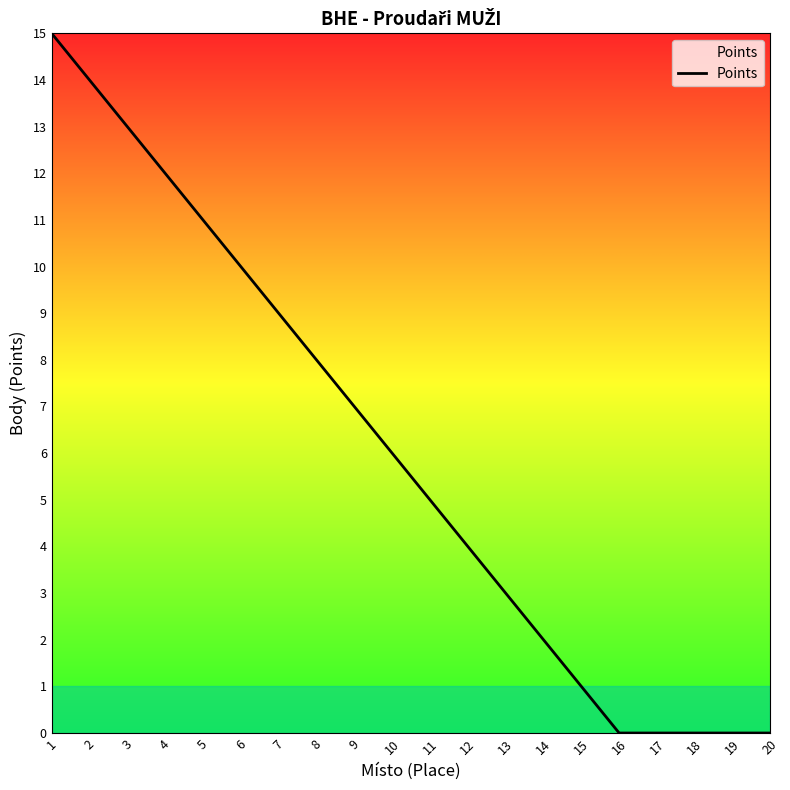

How many values are below 6?

10